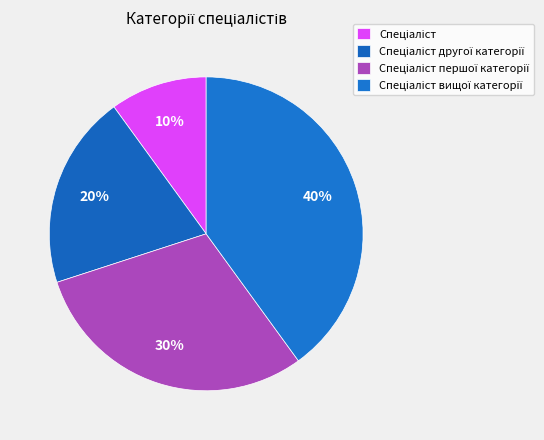

The Спеціаліст першої категорії slice represents 38% of the pie. True or false?

False